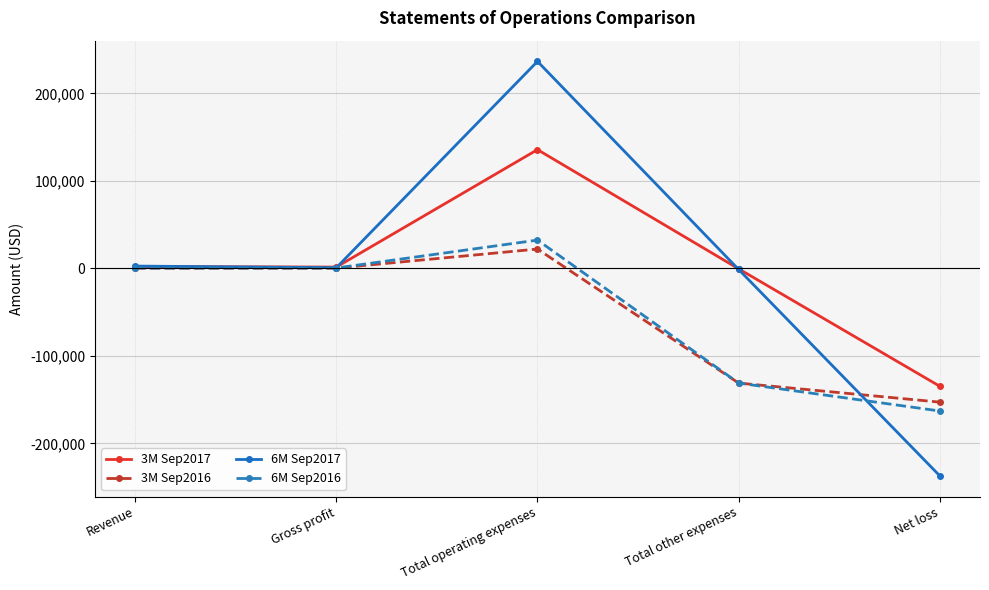

What is the maximum value for 6M Sep2016?

32403